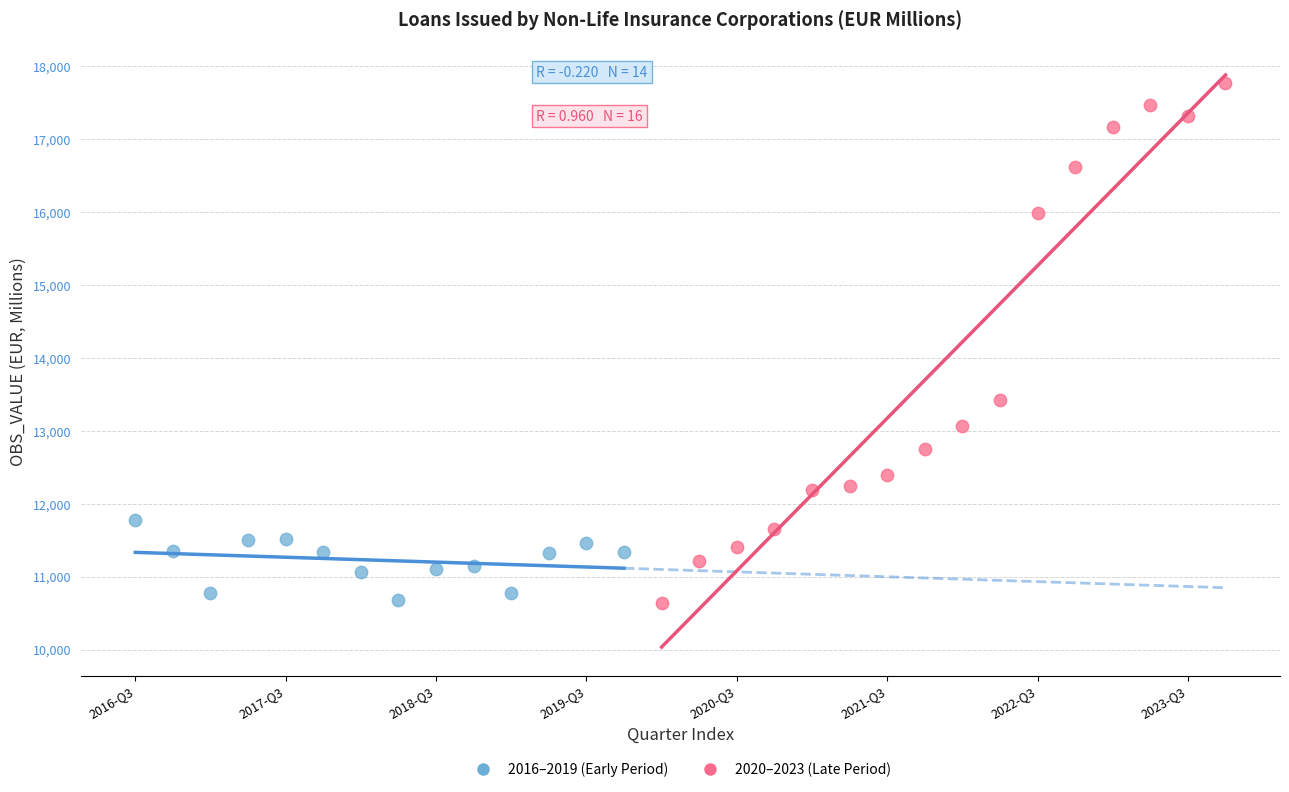

Which series has the largest Y range (max minus min)?

2020–2023 (Late Period)